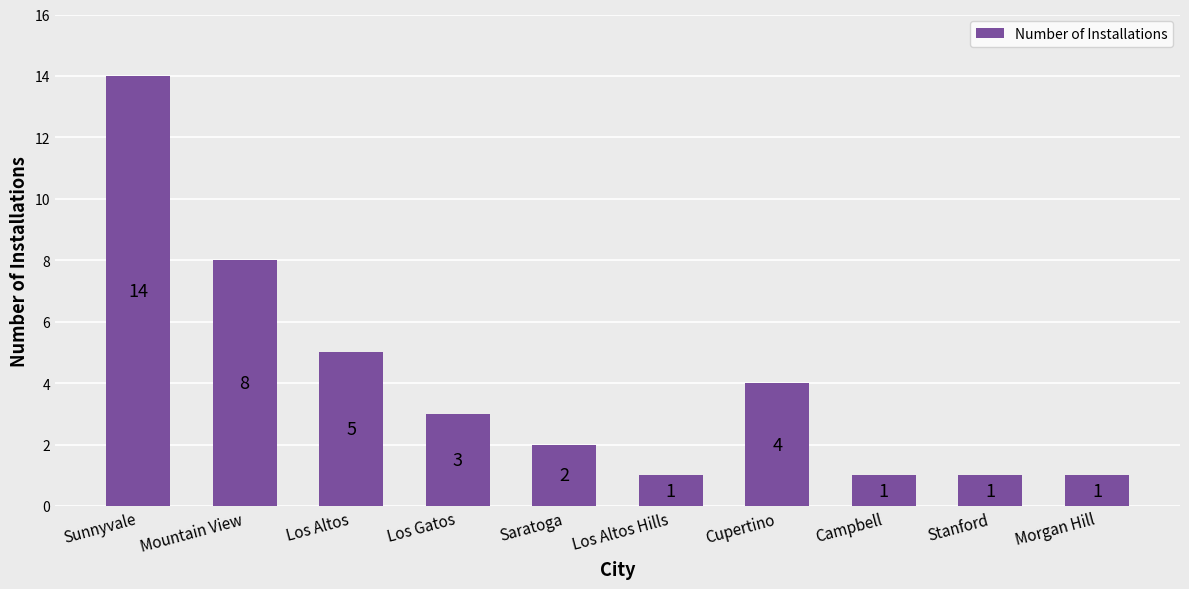

True or false: the data shows 5 at Los Altos.

True